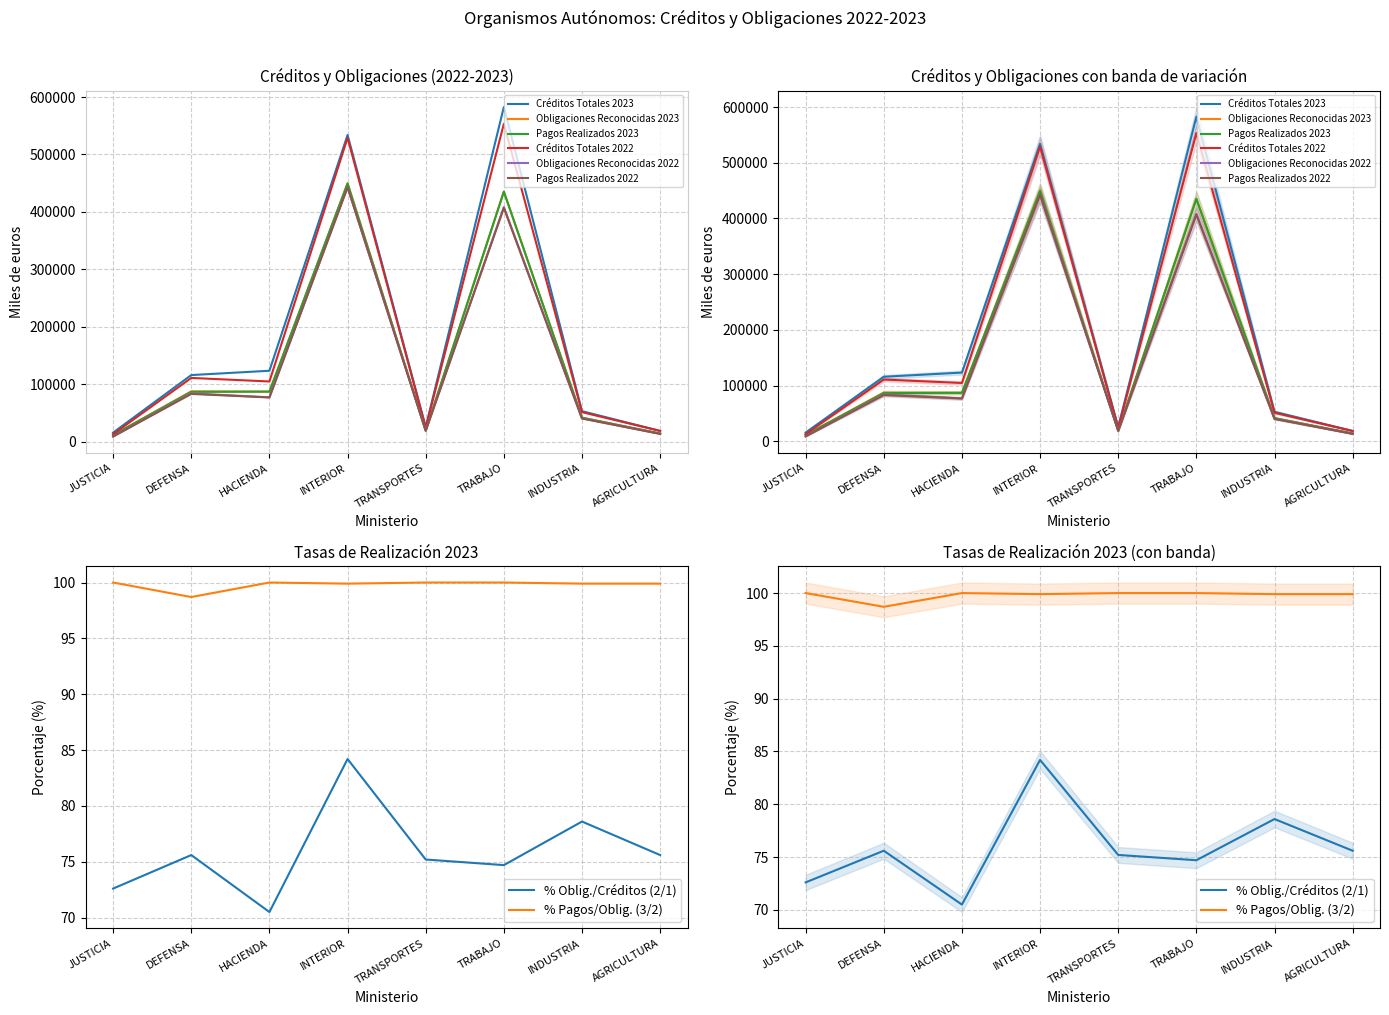

How many values in the Pagos Realizados 2022 series are below 76797?

4